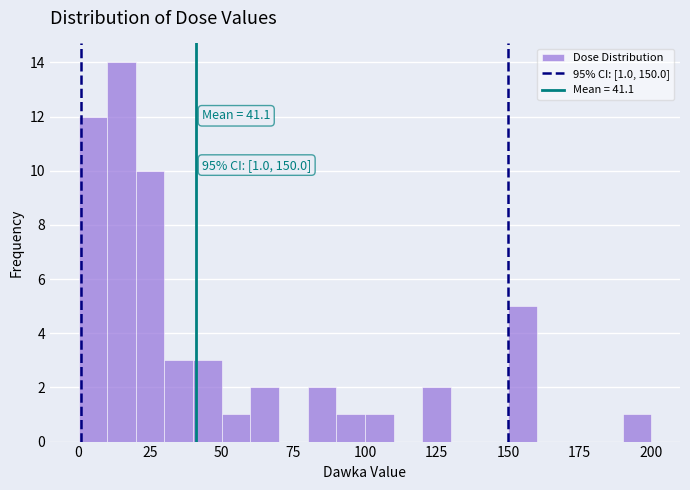

Around what value on the x-axis is the tallest bar? Give the approximate position of its centre, as read against the axis.

15